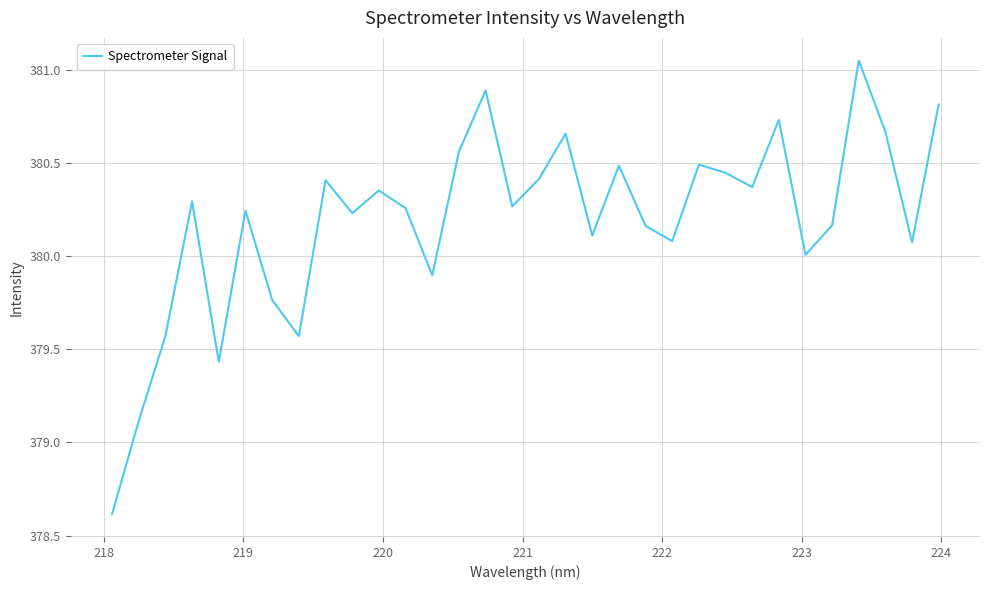

What is the difference between the maximum and minimum values?

2.4